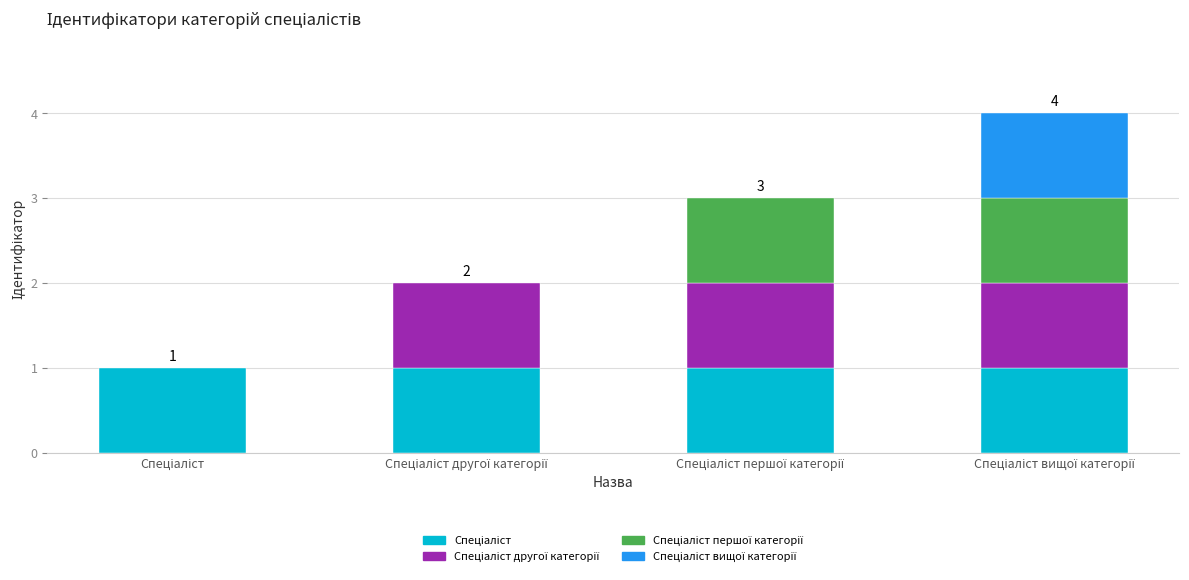

At which category does the chart reach its minimum across all series?

Спеціаліст